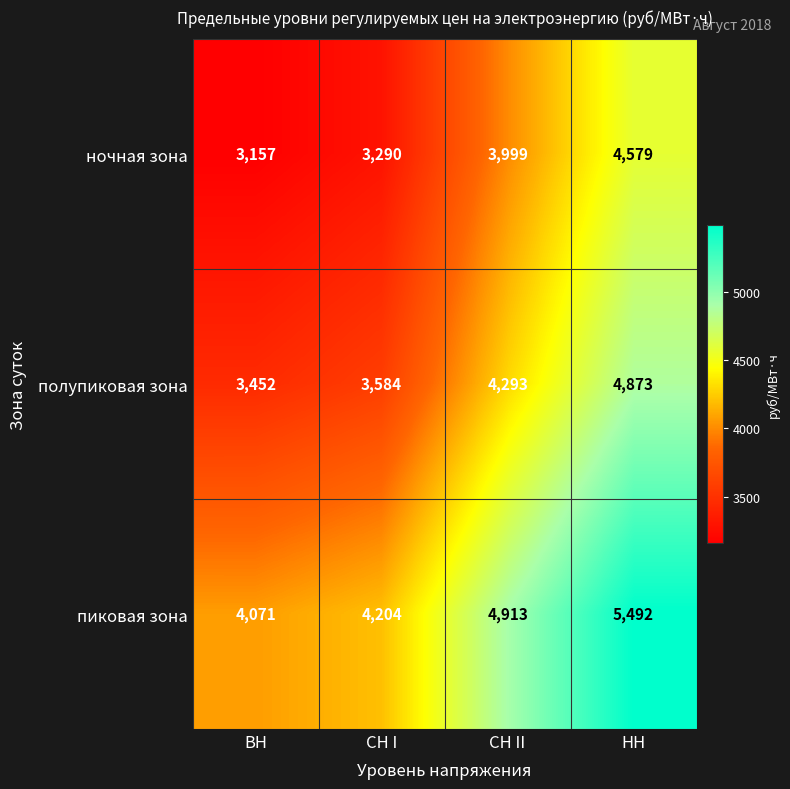

At СН I, list the series in order from largest to smallest.

пиковая зона, полупиковая зона, ночная зона